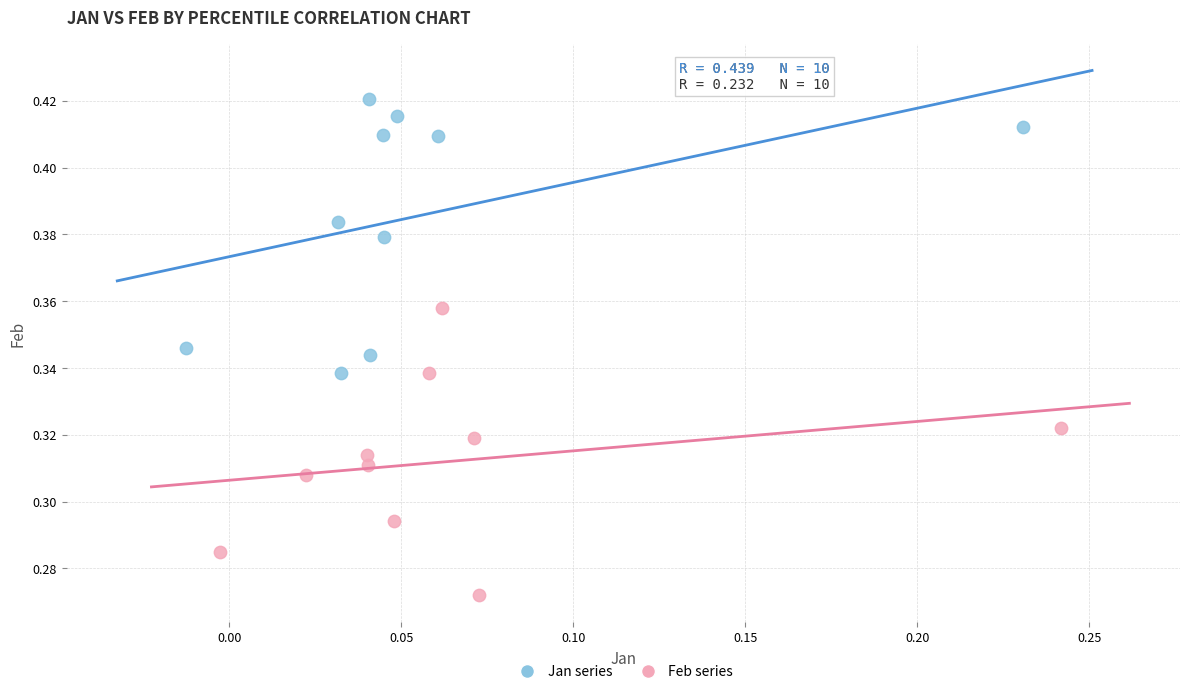

Which series reaches the maximum Y coordinate?

Jan series